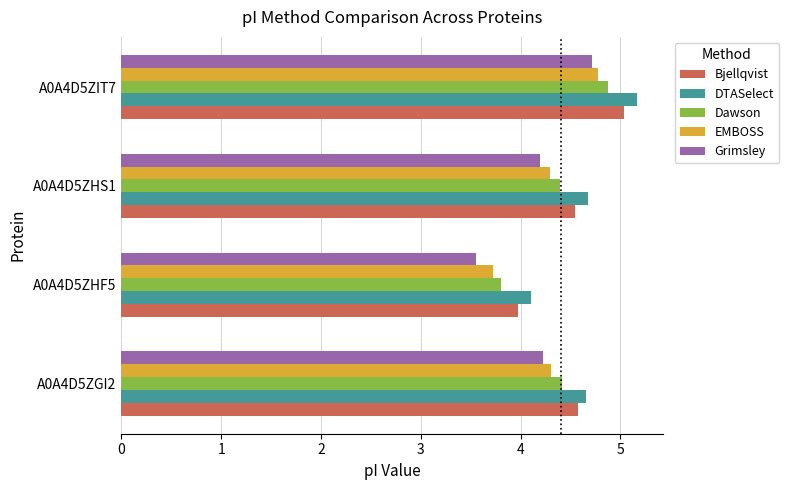

What is the sum of all EMBOSS values?

17.1